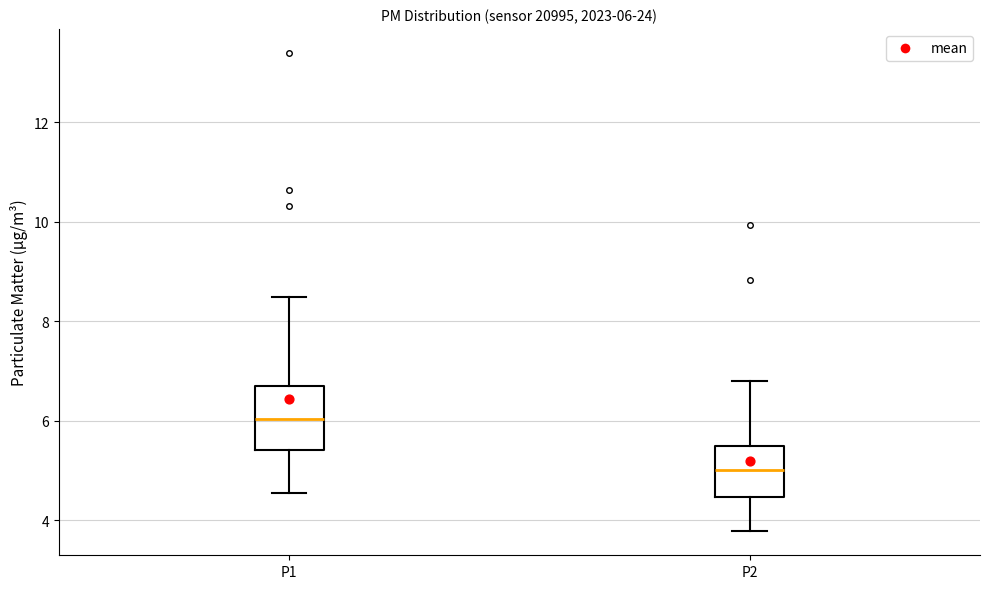

Which box is the tallest, from its lower edge to its upper edge?

P1